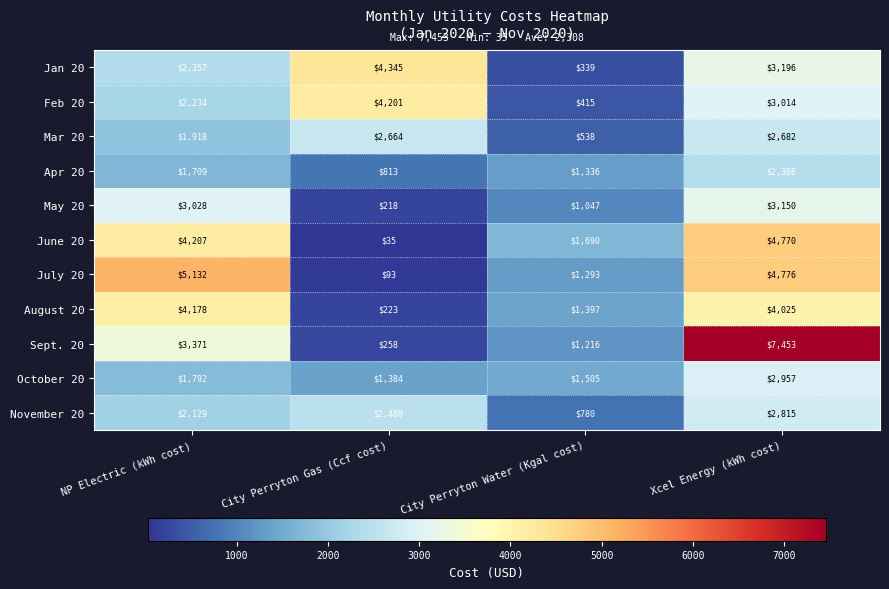

What value does the Apr 20 series have at City Perryton Gas (Ccf cost)?

813